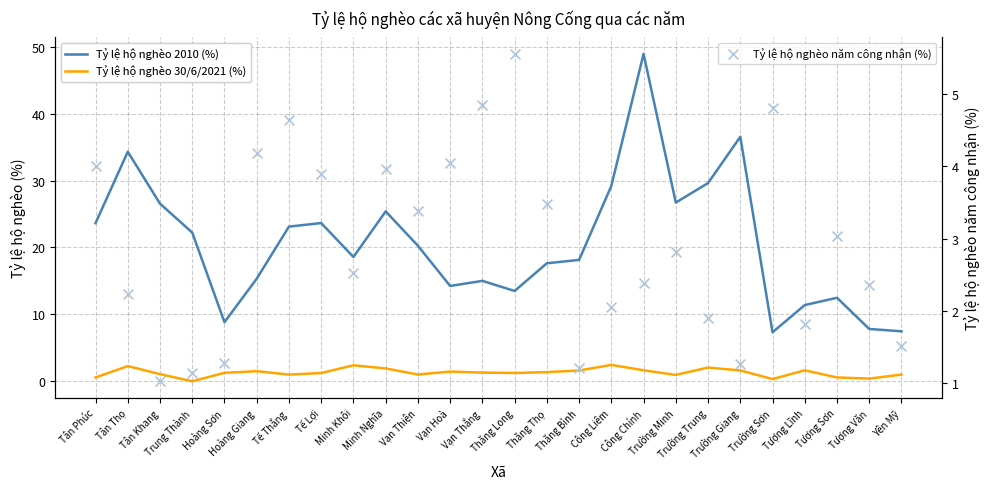

Which series contains the lowest Y value?

Tỷ lệ hộ nghèo 30/6/2021 (%)